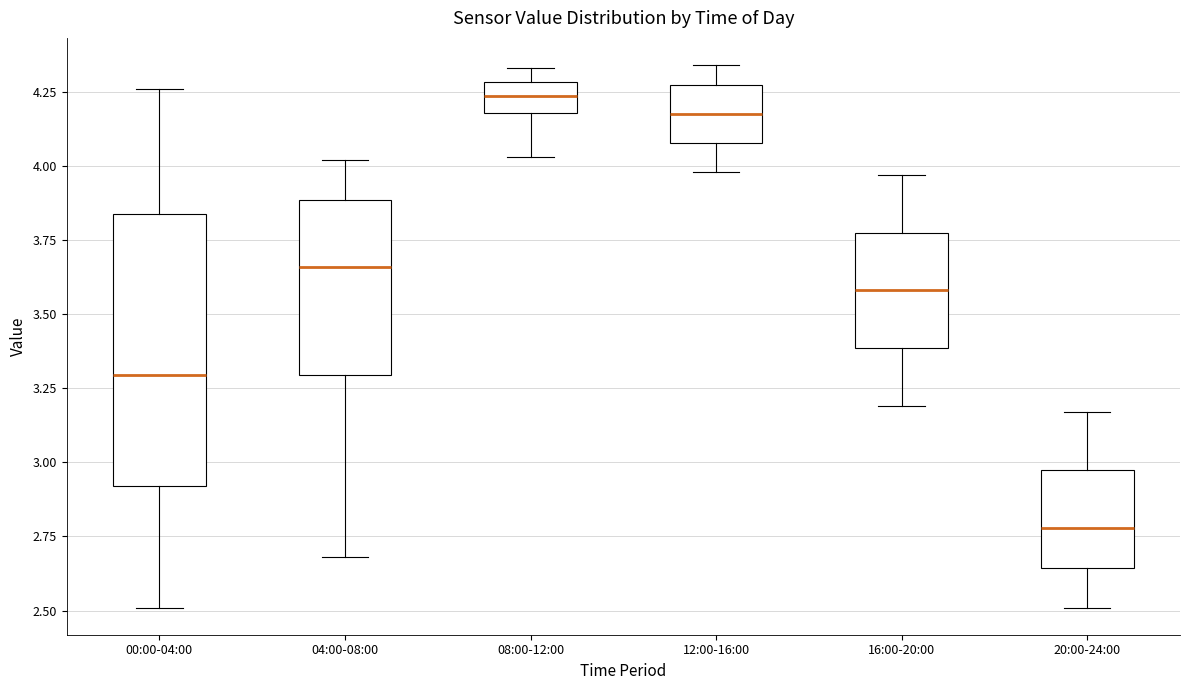

Where is the upper edge of the box for 08:00-12:00 on the y-axis? The values are not printed on the chart, so give them approximately, as read against the axis.

4.30